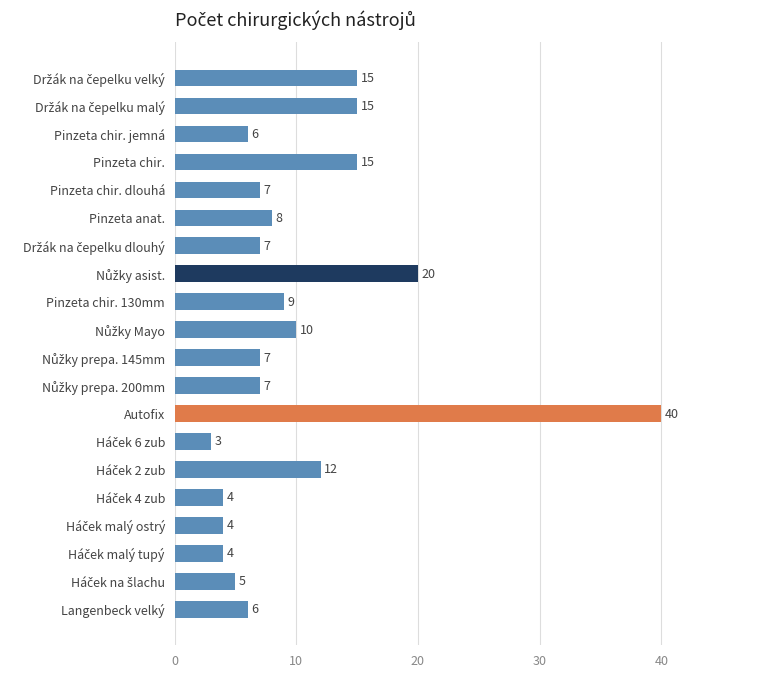

Reading top to bottom, what are all the values shown in this chart?

15	15	6	15	7	8	7	20	9	10	7	7	40	3	12	4	4	4	5	6